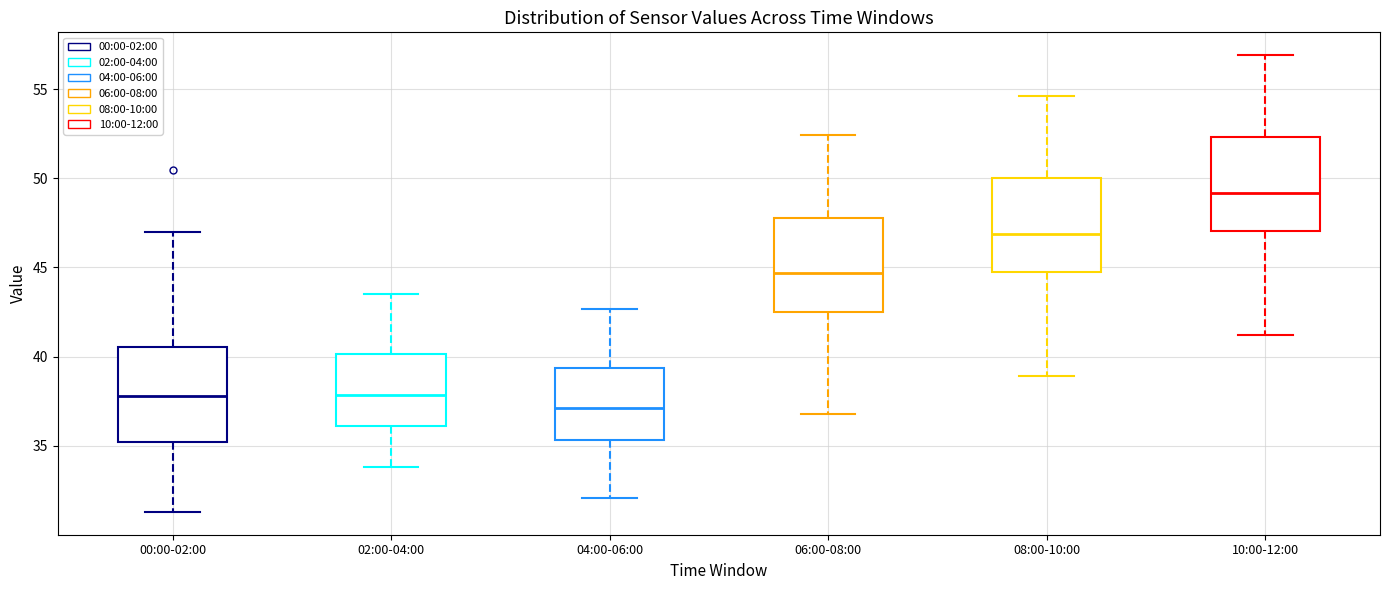

Reading left to right, transcribe this box plot: for each box, give where its median line is, the range the box spans, and where its two whiskers end, as read against the y-axis. The values are not printed on the chart, so give them approximately, as read against the axis.

00:00-02:00: median 38.0, box 35.0 to 40.5, whiskers 31.5 to 47.0
02:00-04:00: median 38.0, box 36.0 to 40.0, whiskers 34.0 to 43.5
04:00-06:00: median 37.0, box 35.5 to 39.5, whiskers 32.0 to 42.5
06:00-08:00: median 44.5, box 42.5 to 48.0, whiskers 37.0 to 52.5
08:00-10:00: median 47.0, box 44.5 to 50.0, whiskers 39.0 to 54.5
10:00-12:00: median 49.0, box 47.0 to 52.5, whiskers 41.0 to 57.0